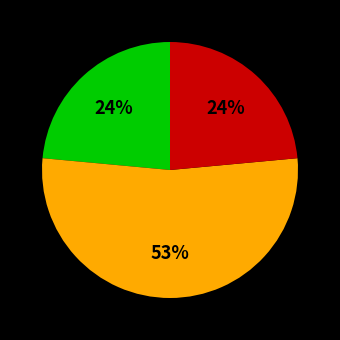

To the nearest percent, what is the difference between the largest and smallest slice percentages?

29%